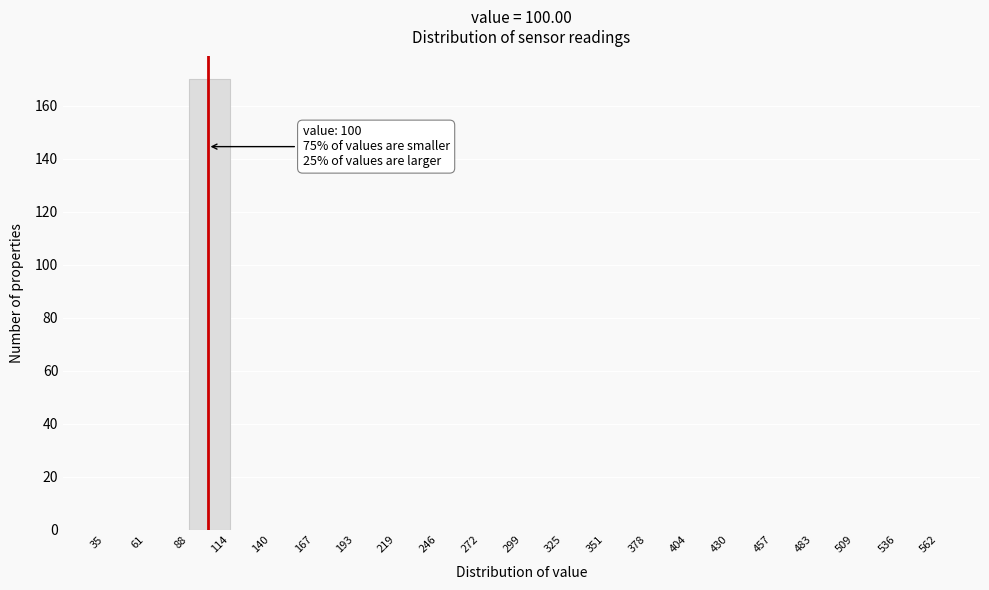

Over which range of the x-axis is the bar tallest?

88 to 114